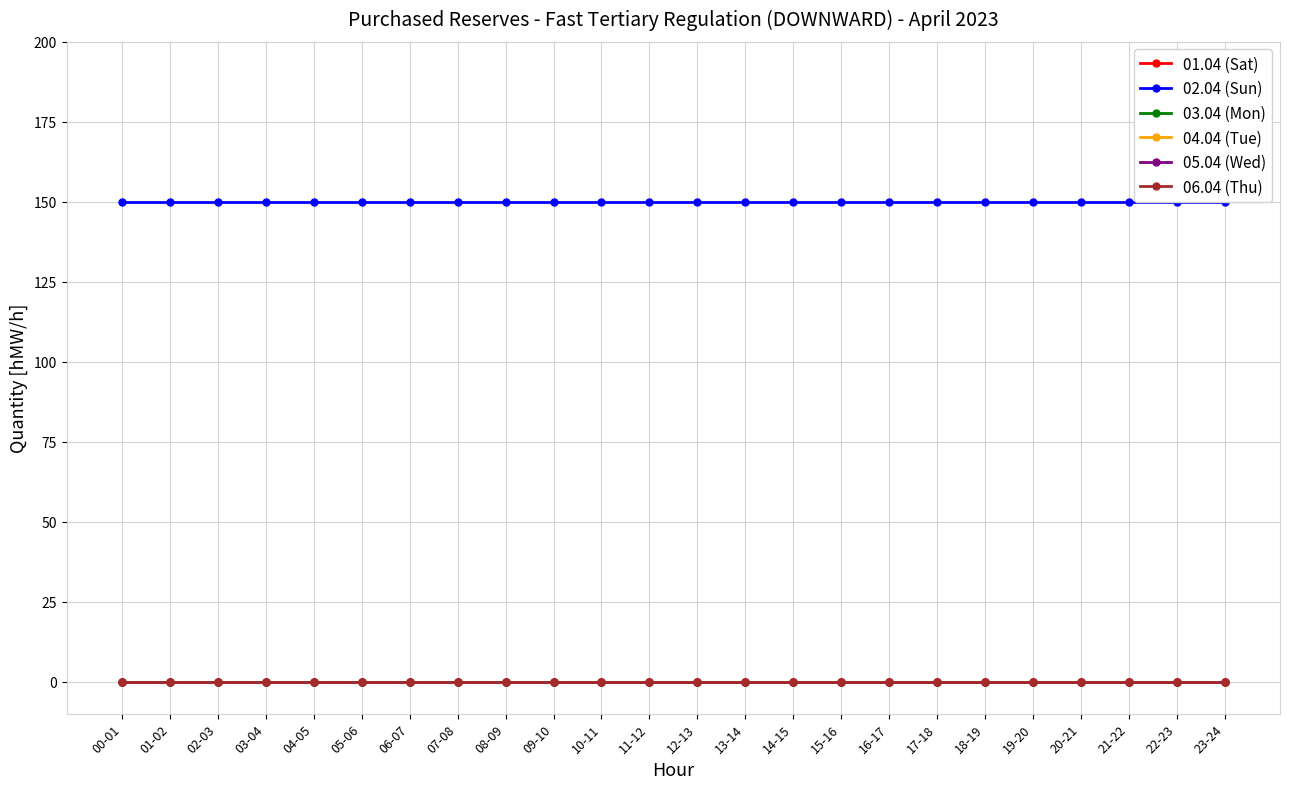

Is the value of 04.04 (Tue) at 14-15 greater than the value of 05.04 (Wed) at 22-23?

No